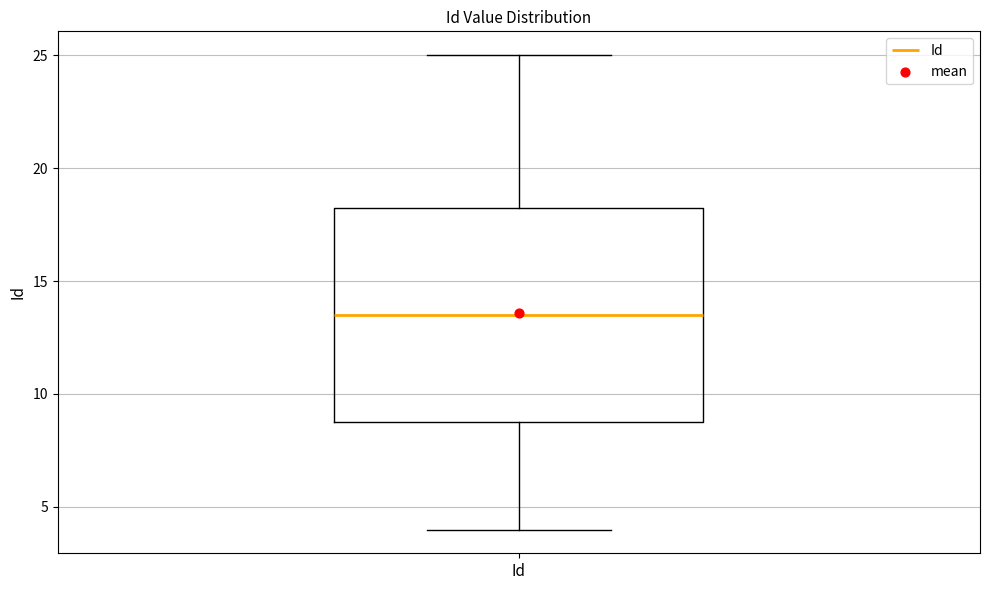

Transcribe this box plot: give where the median line is, the range the box spans, and where the two whiskers end, as read against the y-axis. The values are not printed on the chart, so give them approximately, as read against the axis.

median 13.5, box 9.0 to 18.5, whiskers 4.0 to 25.0